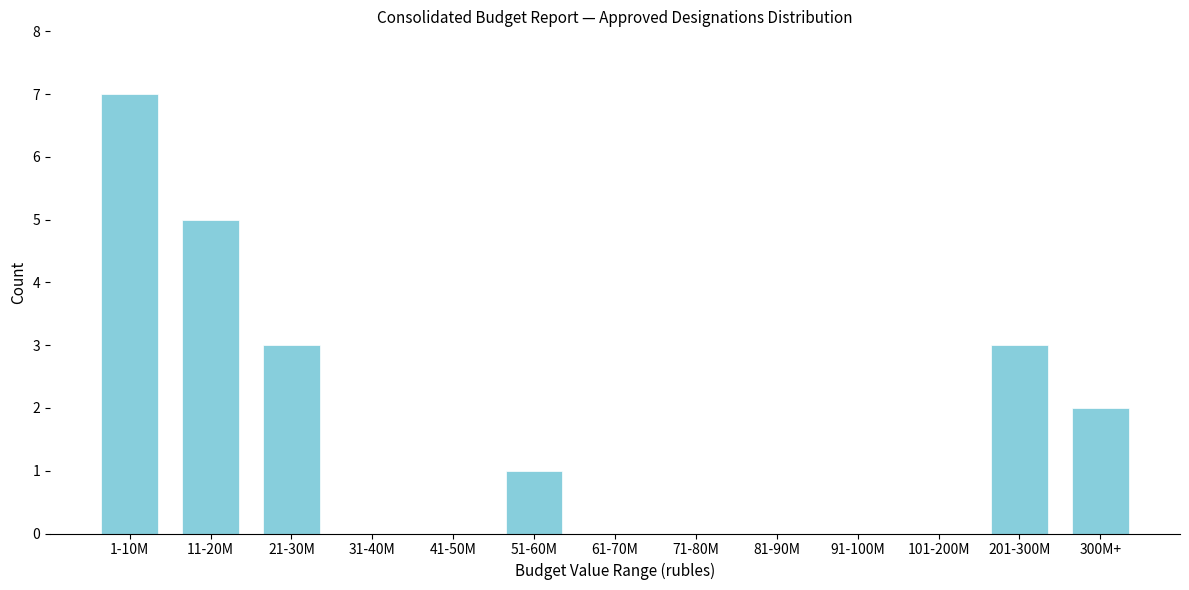

Reading left to right, transcribe all the data shown in this chart.

1-10M=7	11-20M=5	21-30M=3	31-40M=0	41-50M=0	51-60M=1	61-70M=0	71-80M=0	81-90M=0	91-100M=0	101-200M=0	201-300M=3	300M+=2